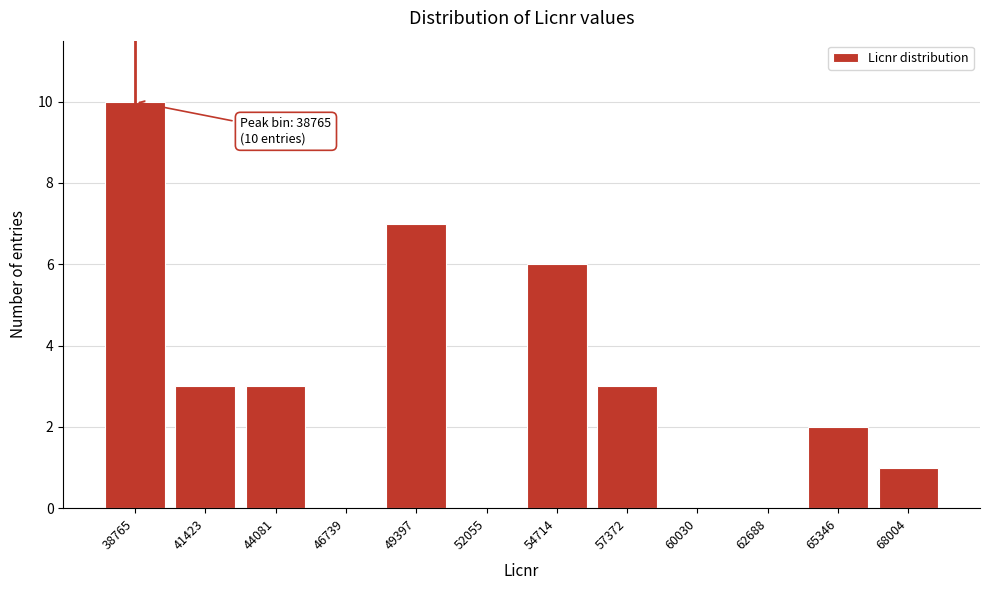

Reading left to right, list all the values displayed in this chart.

38765=10	41423=3	44081=3	46739=0	49397=7	52055=0	54714=6	57372=3	60030=0	62688=0	65346=2	68004=1